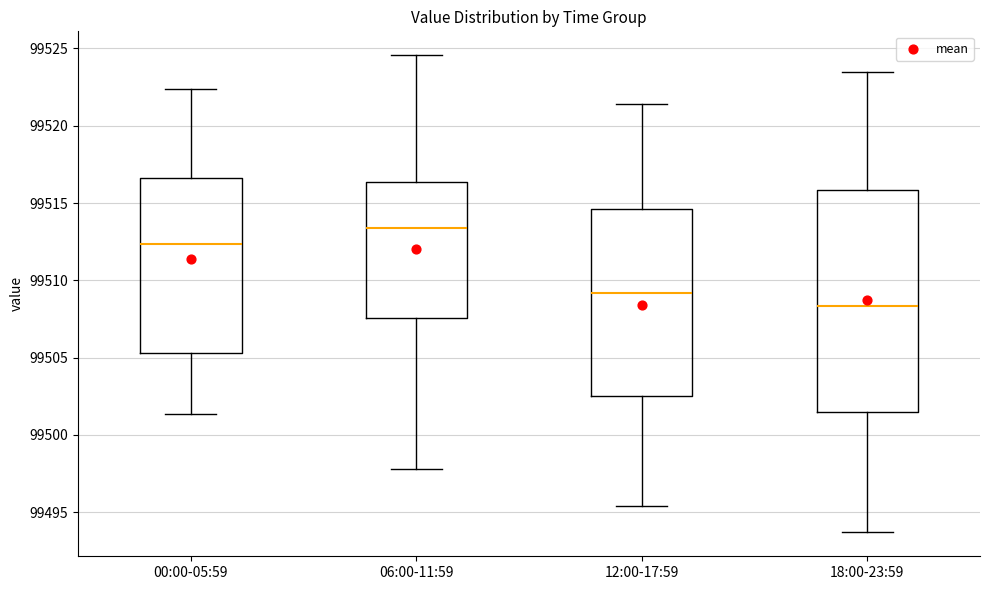

Reading left to right, read every box against the y-axis: the position of its median line, the range the box covers, and the ends of its whiskers. The values are not printed on the chart, so give them approximately, as read against the axis.

00:00-05:59: median 99512.5, box 99505.5 to 99516.5, whiskers 99501.5 to 99522.5
06:00-11:59: median 99513.5, box 99507.5 to 99516.5, whiskers 99498.0 to 99524.5
12:00-17:59: median 99509.0, box 99502.5 to 99514.5, whiskers 99495.5 to 99521.5
18:00-23:59: median 99508.5, box 99501.5 to 99516.0, whiskers 99493.5 to 99523.5